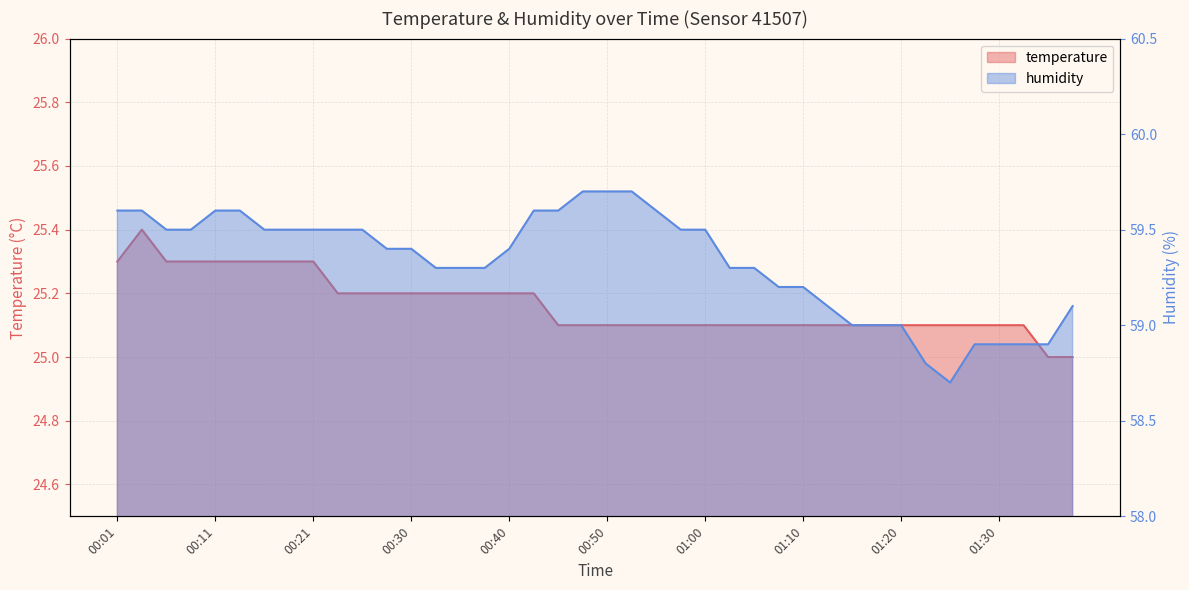

The value of temperature at 01:05 is 37.7. True or false?

False